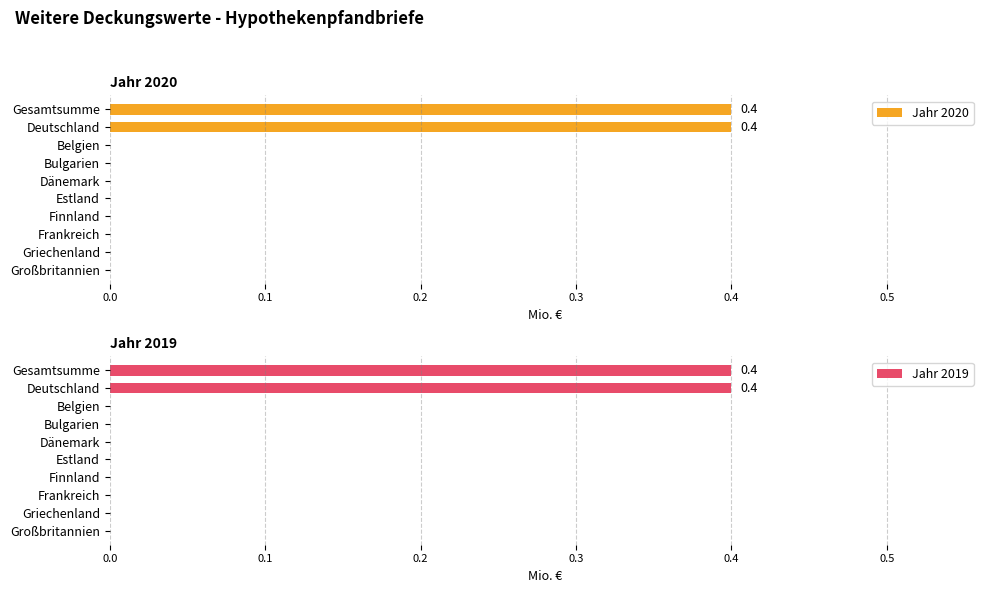

Reading left to right, what are all the values shown in this chart?

Jahr 2020: 0.4	0.4	0.0	0.0	0.0	0.0	0.0	0.0	0.0	0.0
Jahr 2019: 0.4	0.4	0.0	0.0	0.0	0.0	0.0	0.0	0.0	0.0